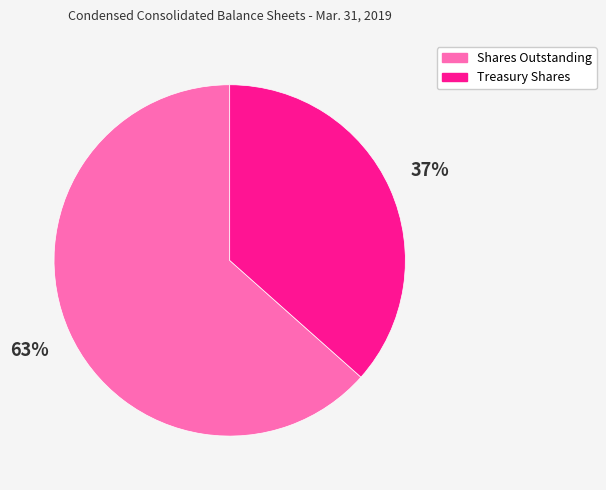

Count the number of slices in the pie.

2